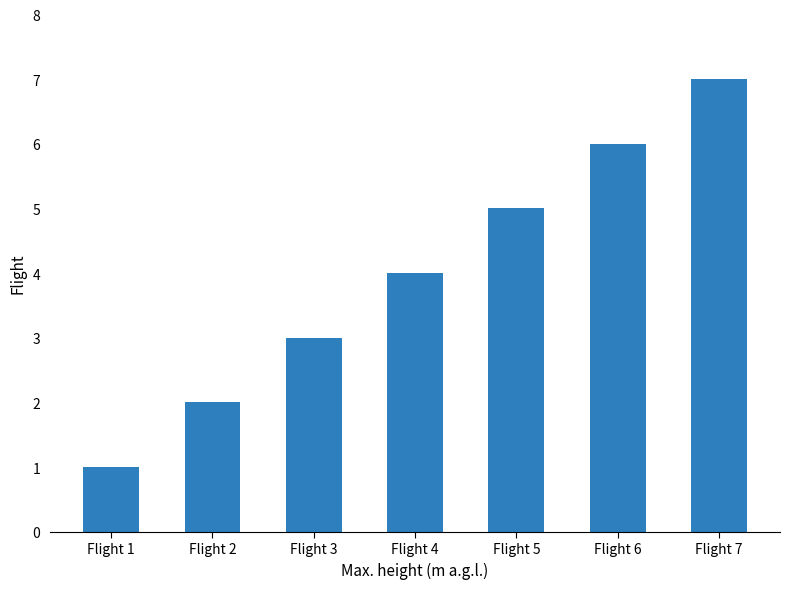

What is the average value?

4